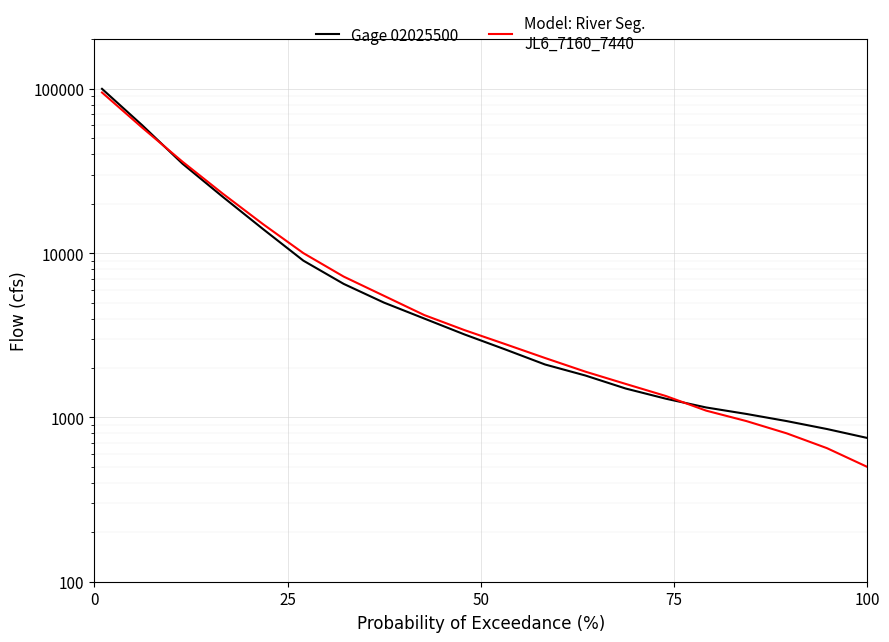

What is the value of the Model: River Seg.
JL6_7160_7440 point at the 20th from the left?

500